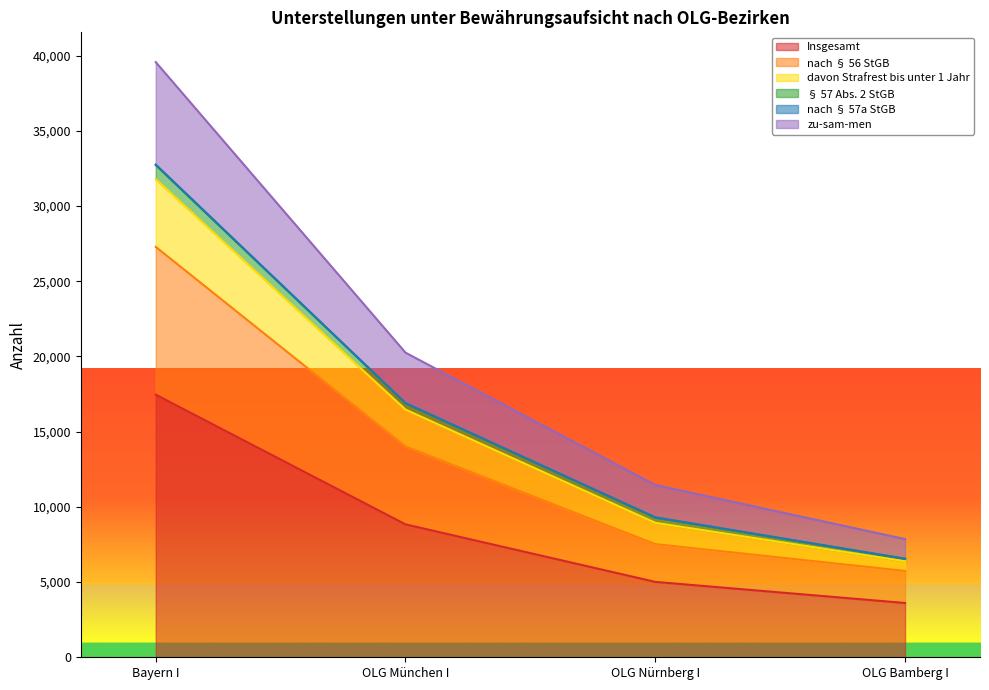

What is the difference between the highest and lowest values at OLG Nürnberg I?

6444